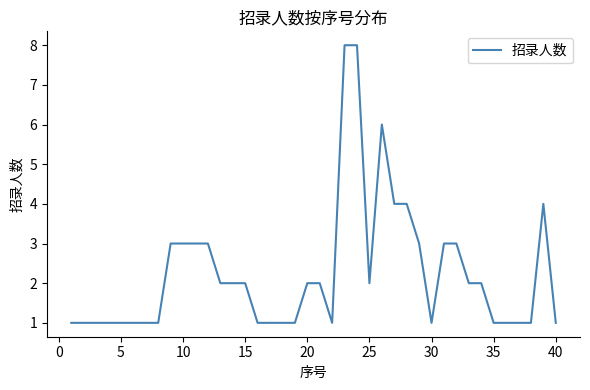

What is the maximum value shown in the chart?

8